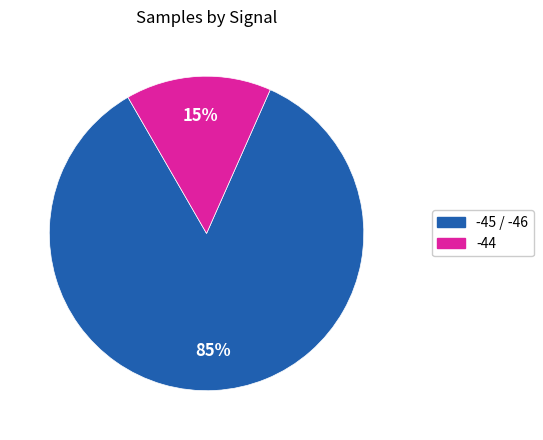

Is there a majority slice in this chart?

Yes